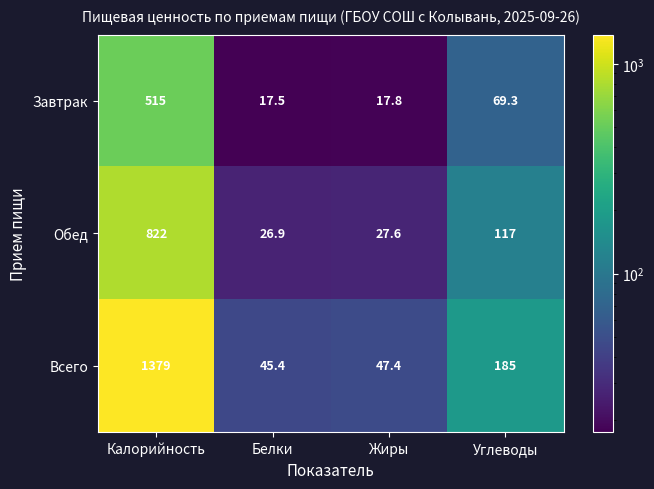

The value of Всего at Жиры is 81.3. True or false?

False